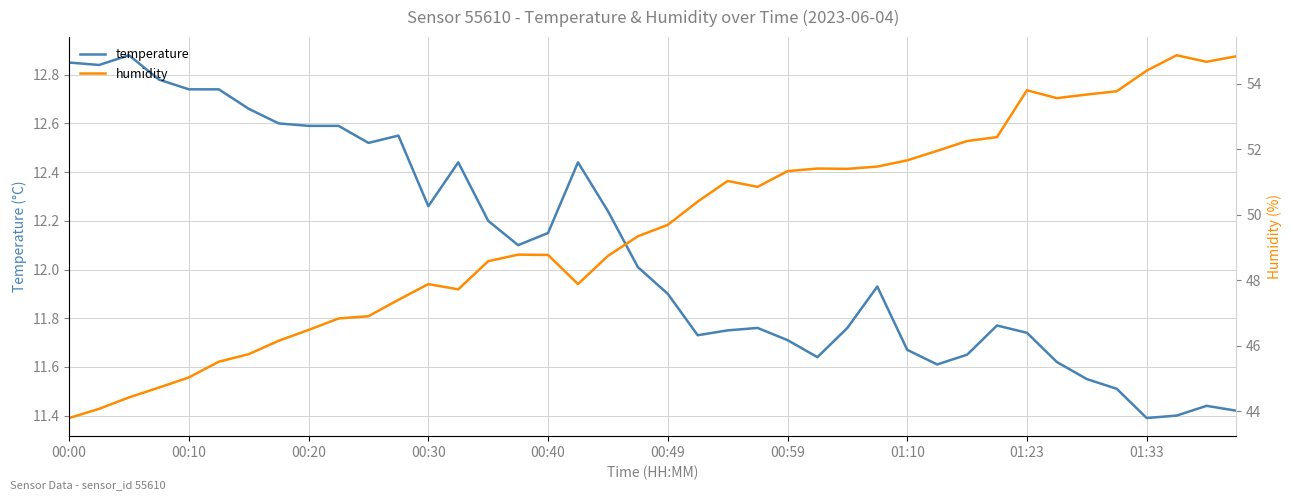

Is it true that temperature equals 12.4 at 13?

True